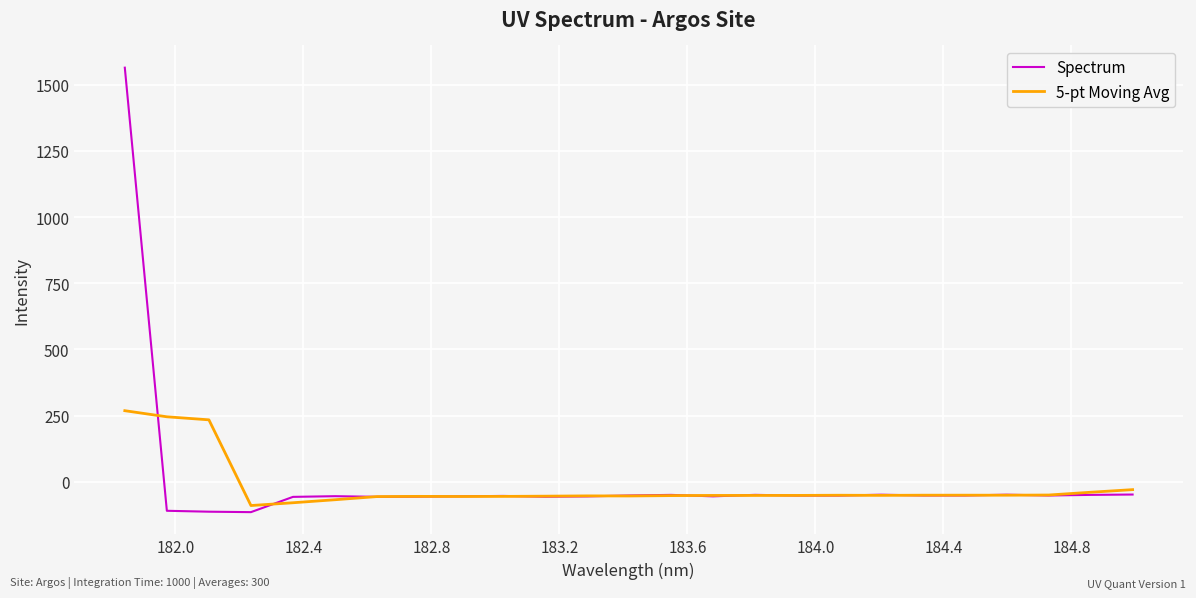

True or false: Spectrum and 5-pt Moving Avg cross at least once.

True